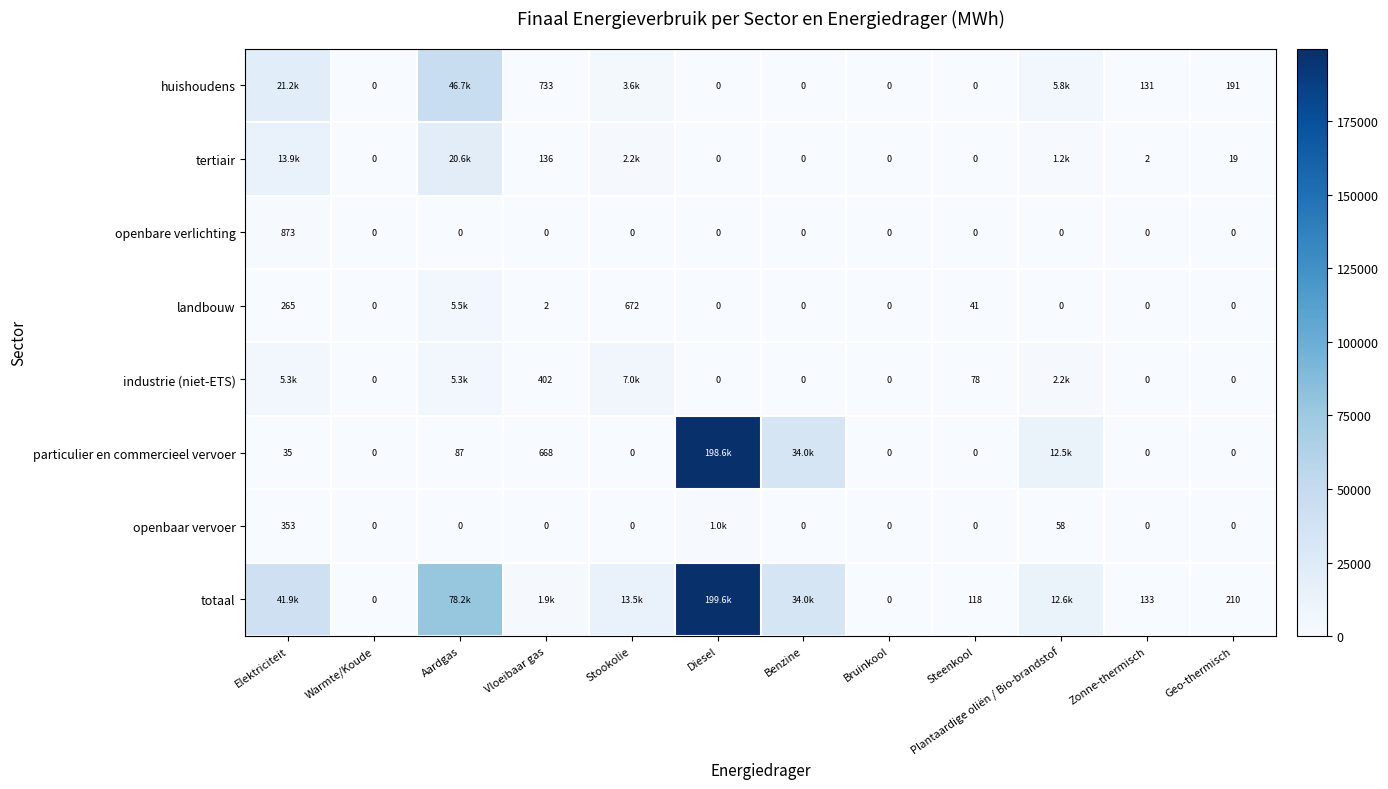

Count the number of categories in the chart.

12